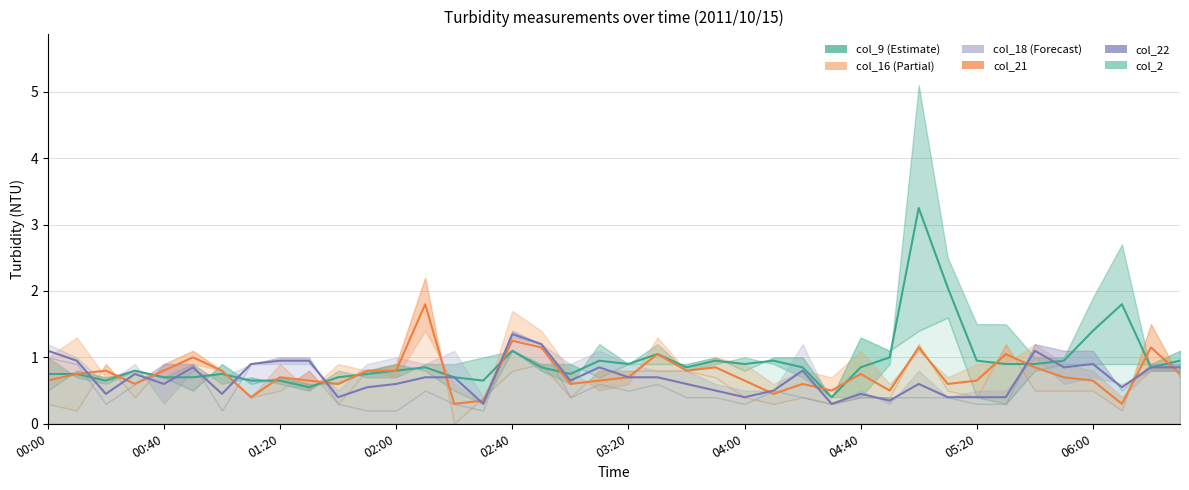

What is the value of the col_16 point at the 29th from the left?

1.1